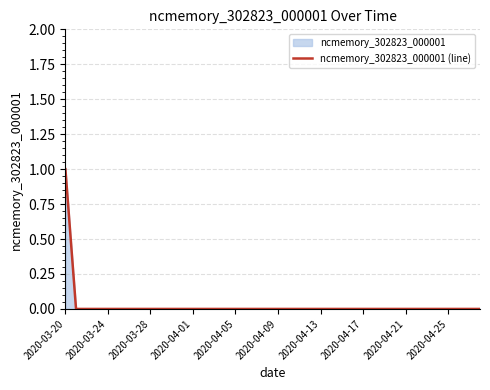

Reading right to left, transcribe all the data shown in this chart.

0	0	0	0	0	0	0	0	0	0	0	0	0	0	0	0	0	0	0	0	0	0	0	0	0	0	0	0	0	0	0	0	0	0	0	0	0	0	0	1